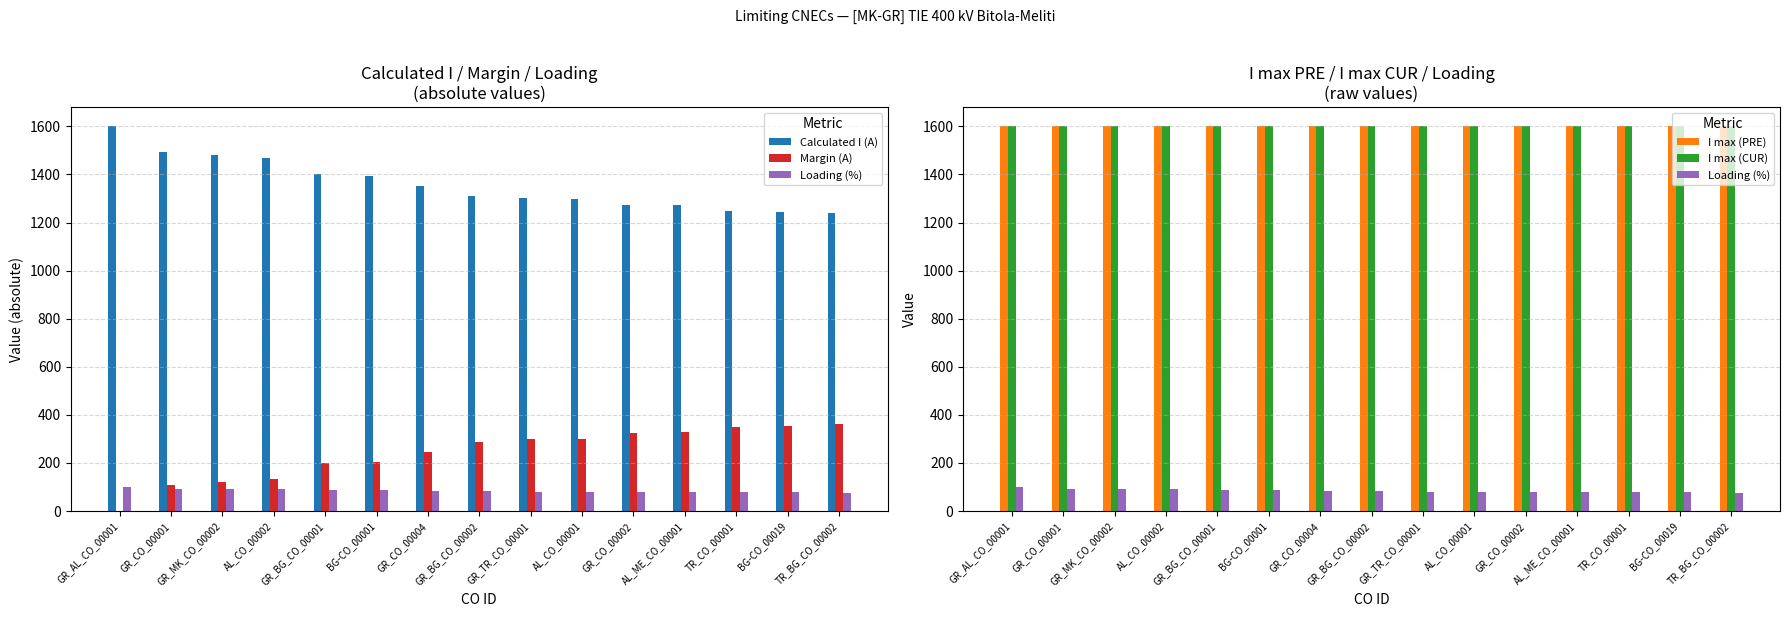

What is the spread (max minus min) of values at GR_BG_CO_00001?

1512